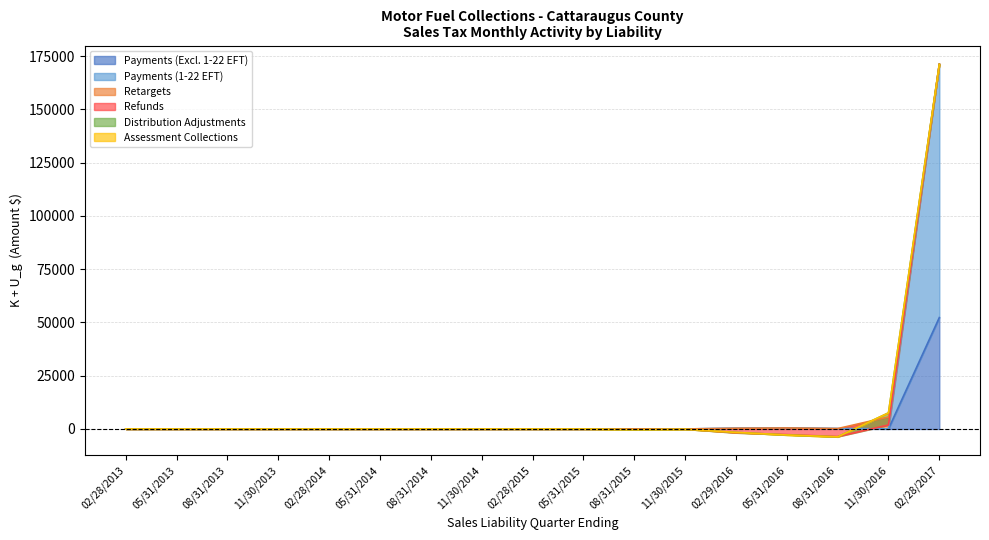

True or false: Refunds and Assessment Collections cross at least once.

False